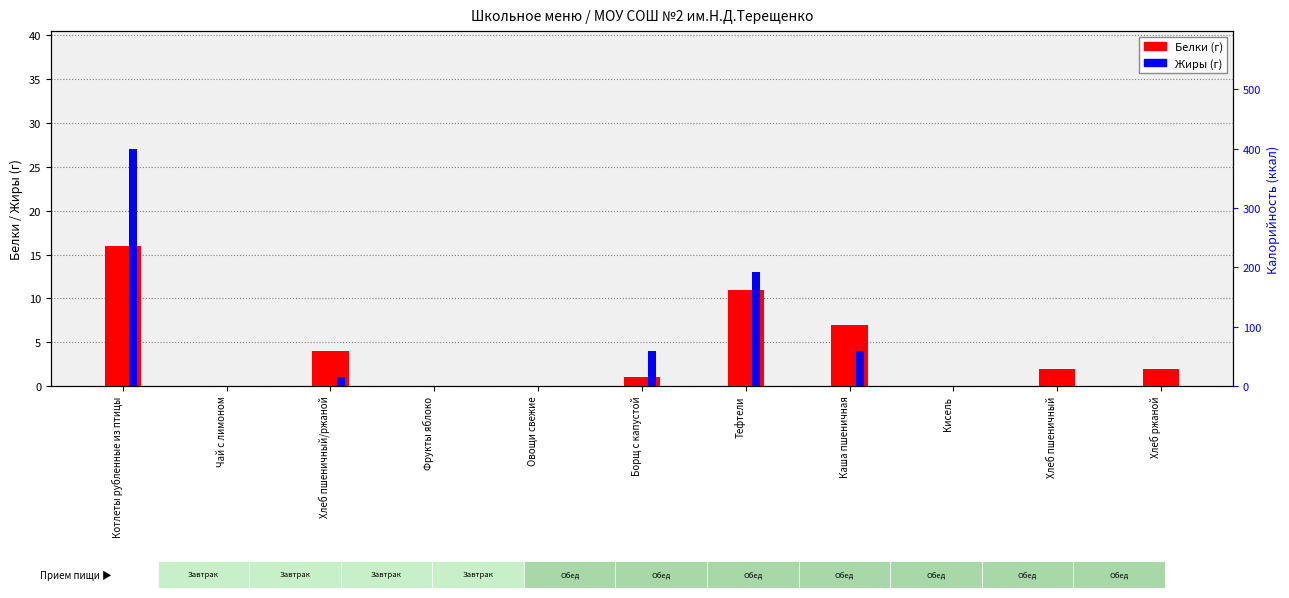

What is the sum of all Белки (г) values?

43